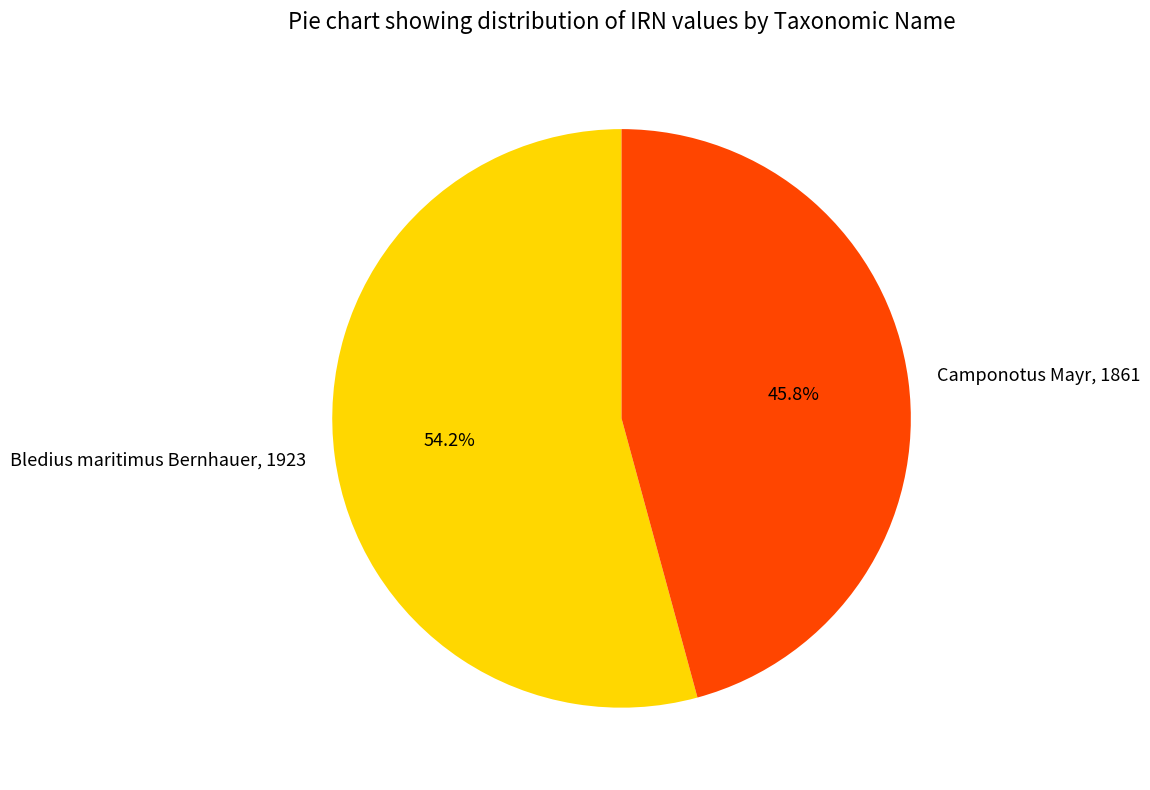

To the nearest percent, what is the difference between the largest and smallest slice percentages?

8%